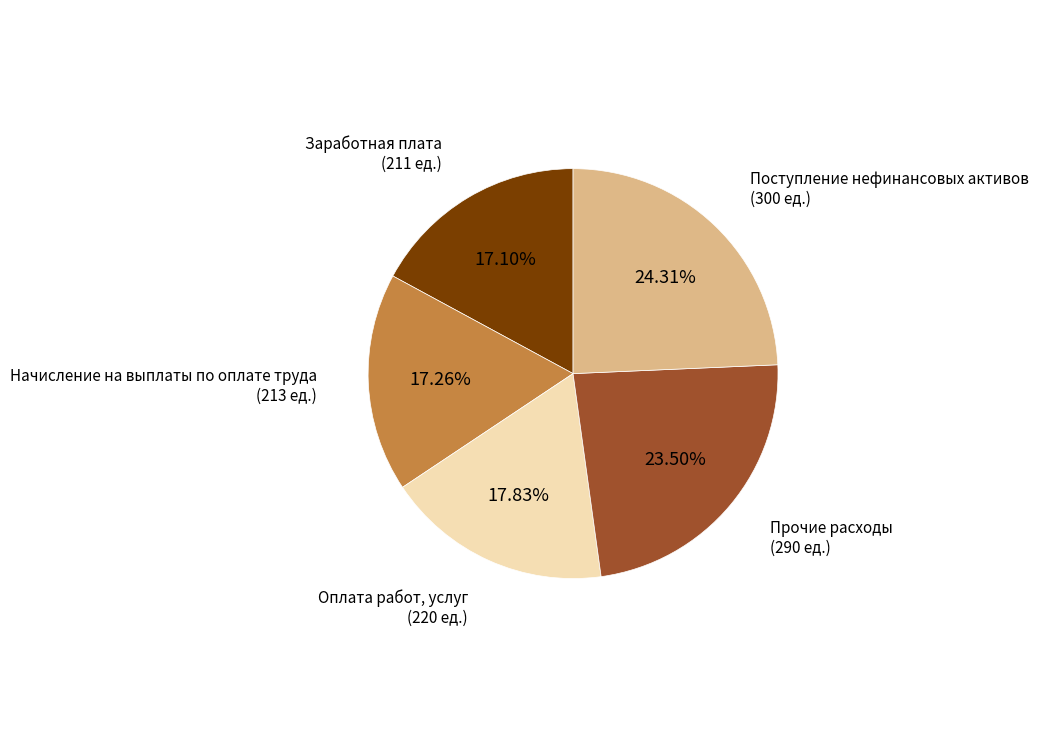

Is there any slice that represents more than half of the pie?

No